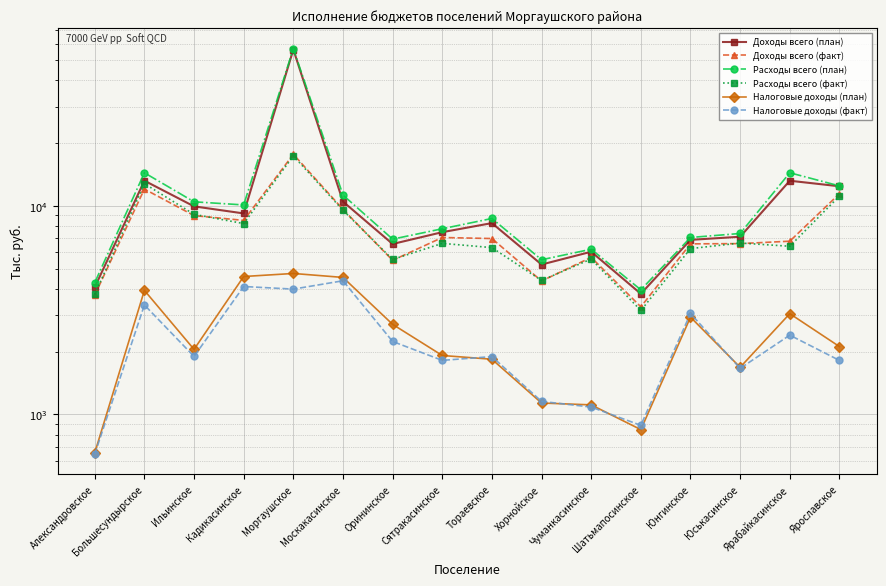

Where is the first local maximum for Доходы всего (факт)?

Большесундырское